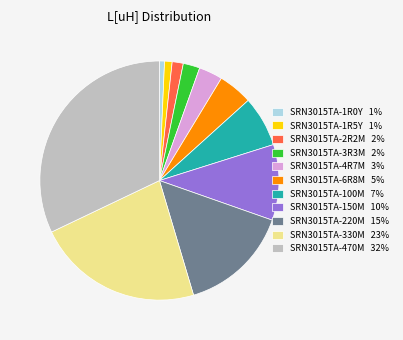

The SRN3015TA-2R2M slice represents 2% of the pie. True or false?

True